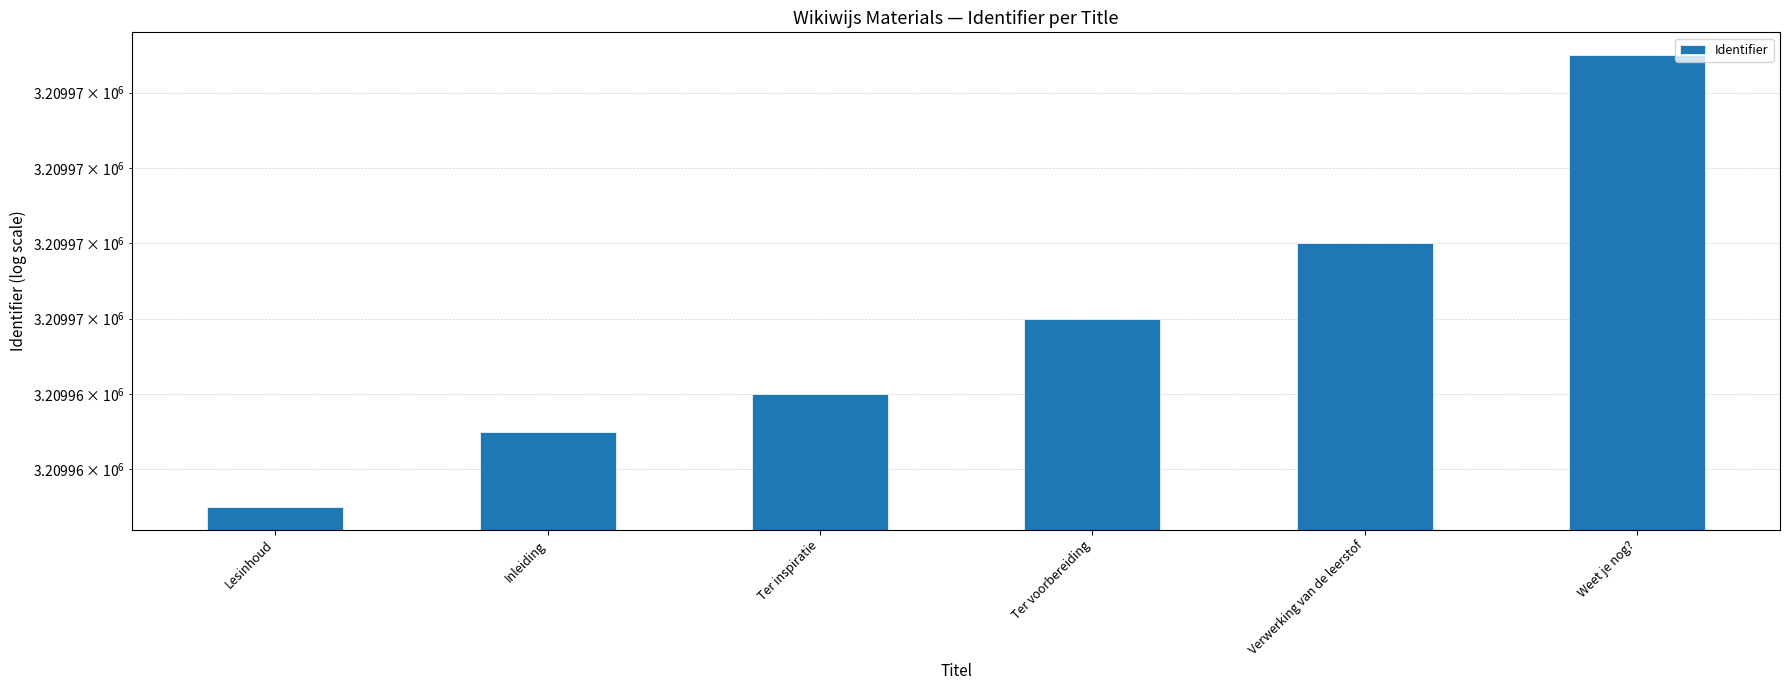

The chart shows a value of 4201055 at Weet je nog?. True or false?

False